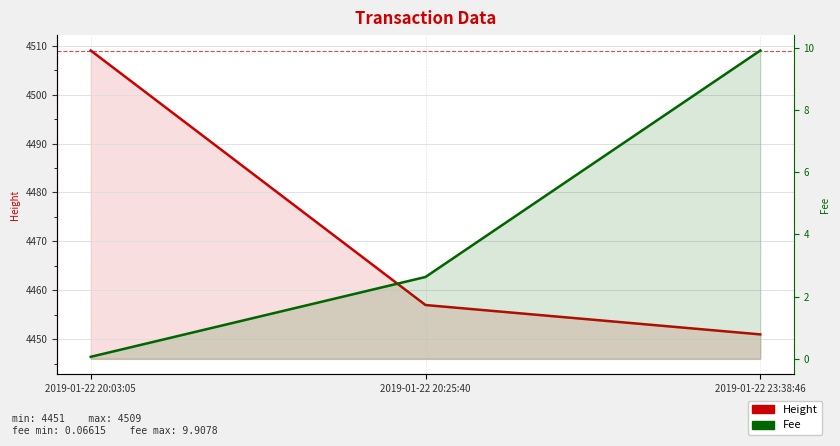

Rank the series at 2019-01-22 20:03:05 from lowest to highest value.

Fee, Height